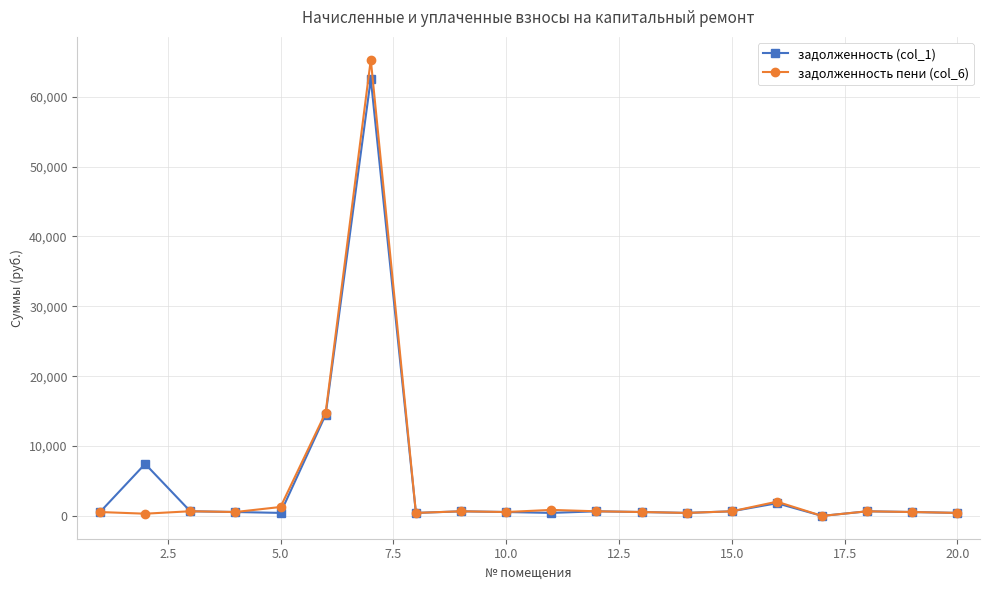

True or false: задолженность (col_1) has more than 0 interior local peaks.

True